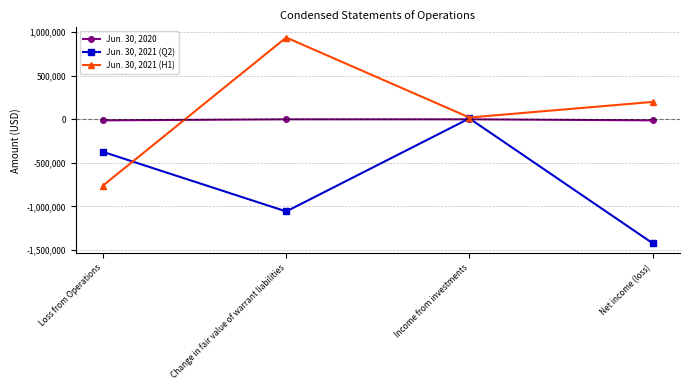

What is the average value of the Jun. 30, 2020 series?

-5967